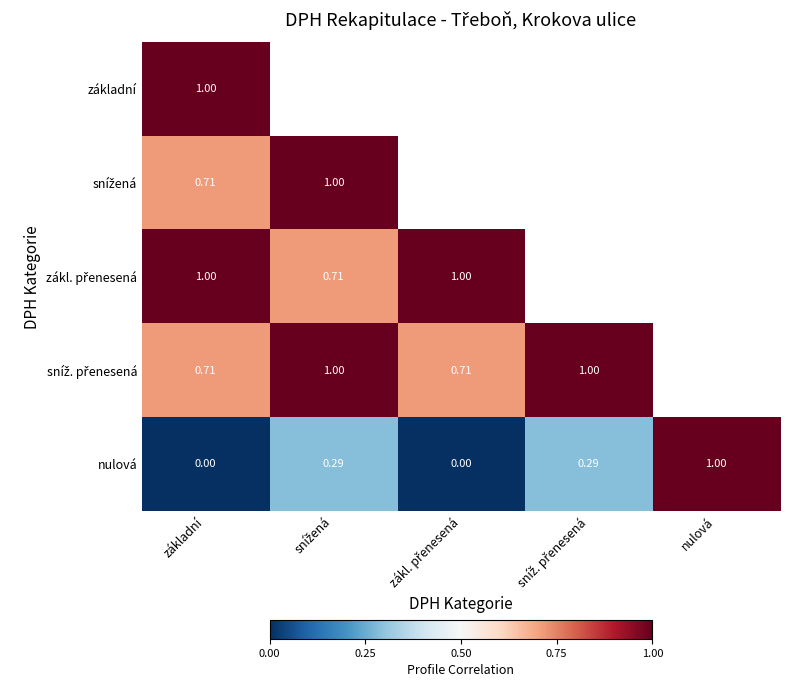

What is the difference between the nulová values at nulová and základní?

1.0